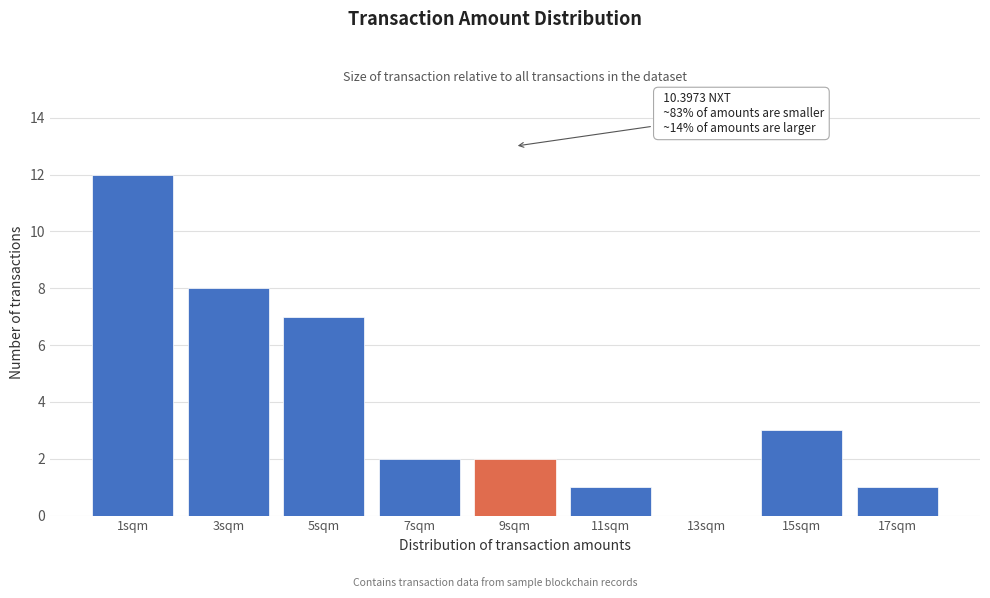

Reading left to right, list all the values displayed in this chart.

1sqm=12	3sqm=8	5sqm=7	7sqm=2	9sqm=2	11sqm=1	13sqm=0	15sqm=3	17sqm=1